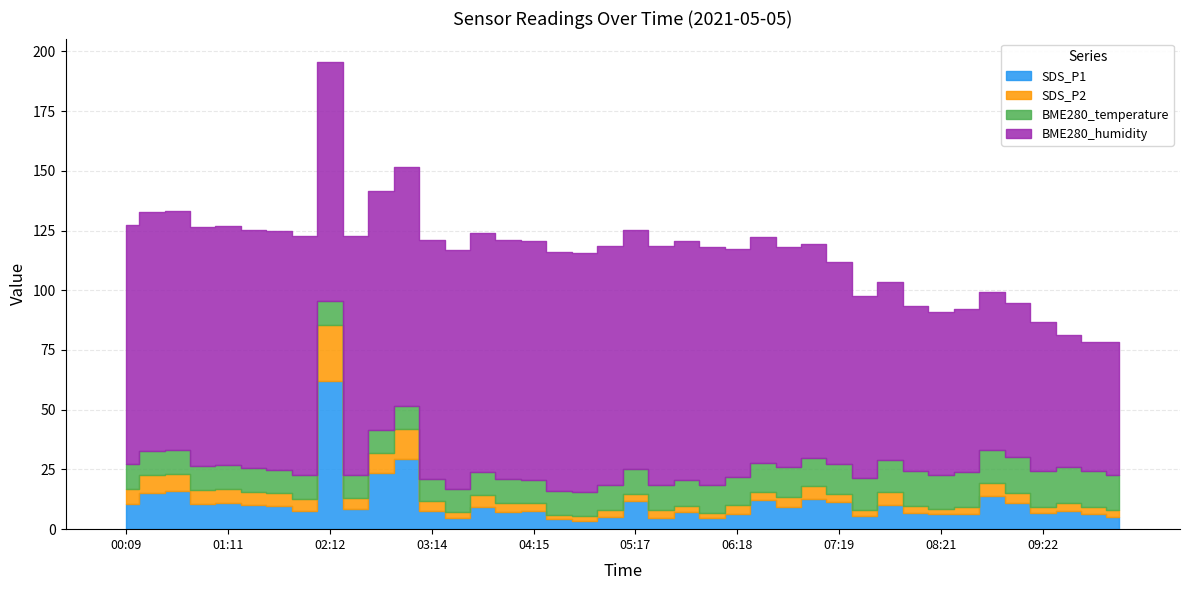

How many data points in BME280_temperature are above 10?

26